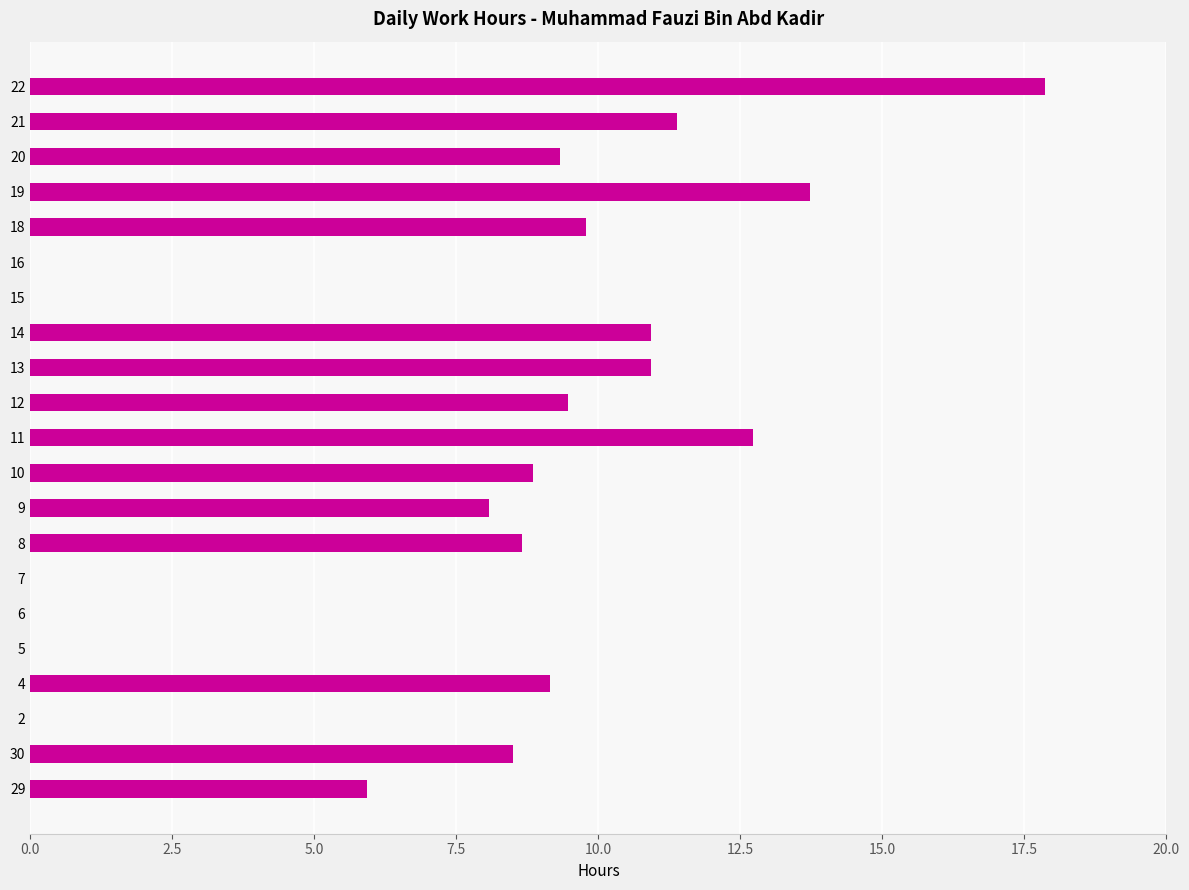

What is the greatest value displayed?

17.9